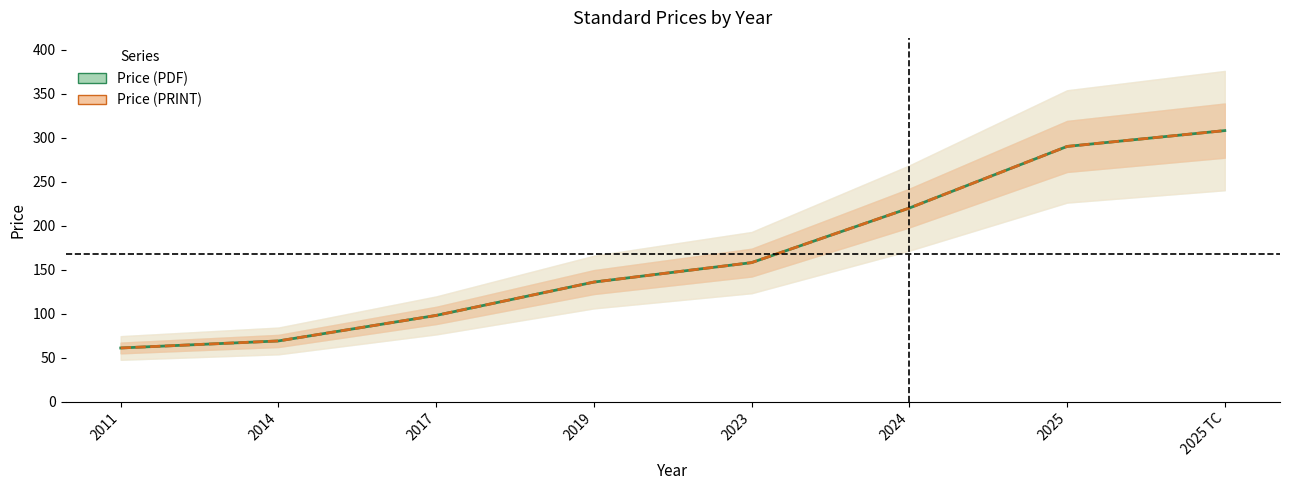

What value does the Price (PDF) series have at 2019?

135.9